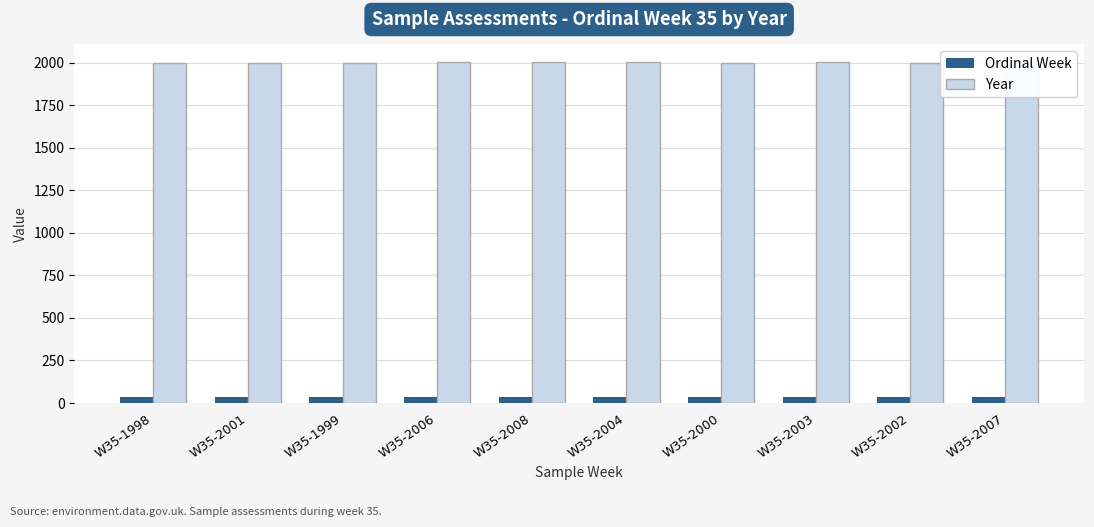

Is it true that Year equals 2007 at W35-2007?

True